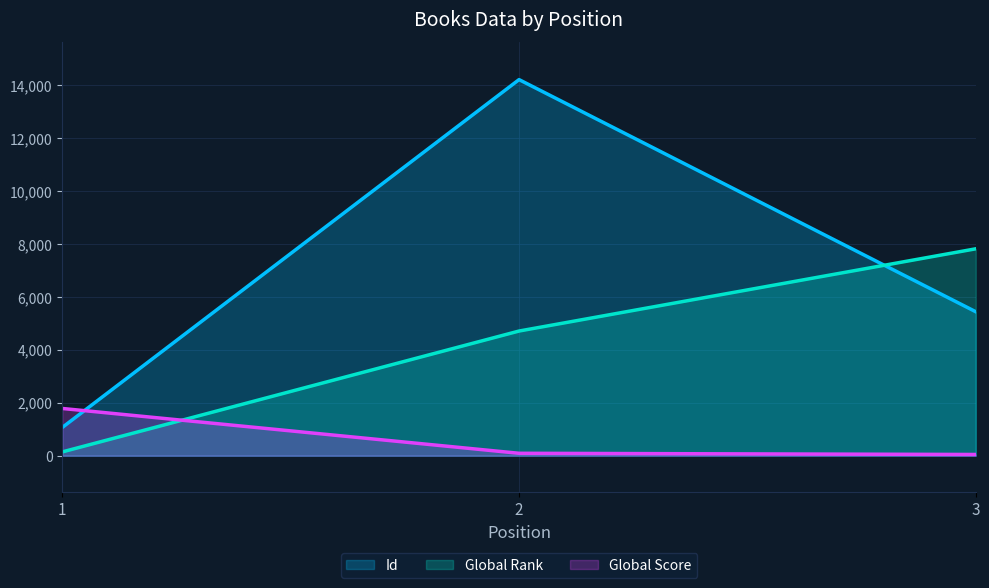

What is the value of the Id point at the 2nd from the left?

14199